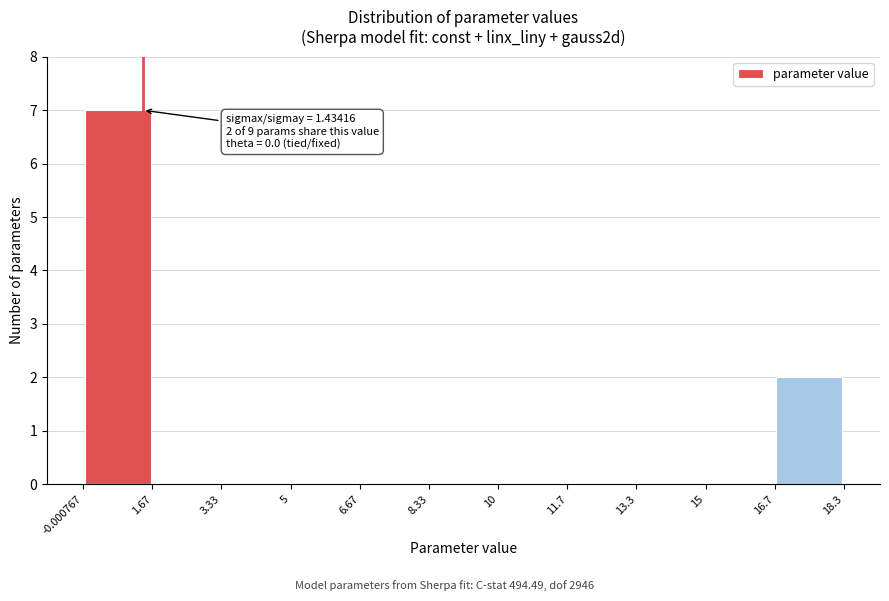

Which range on the x-axis has the tallest bar?

-0.000767 to 1.67